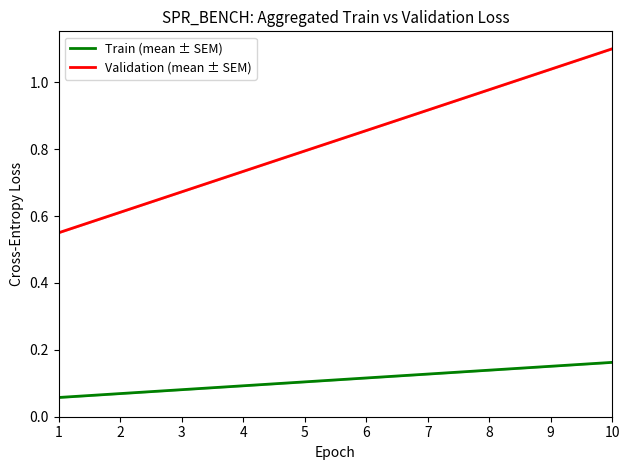

Which category has the highest value in the Validation (mean ± SEM) series?

10